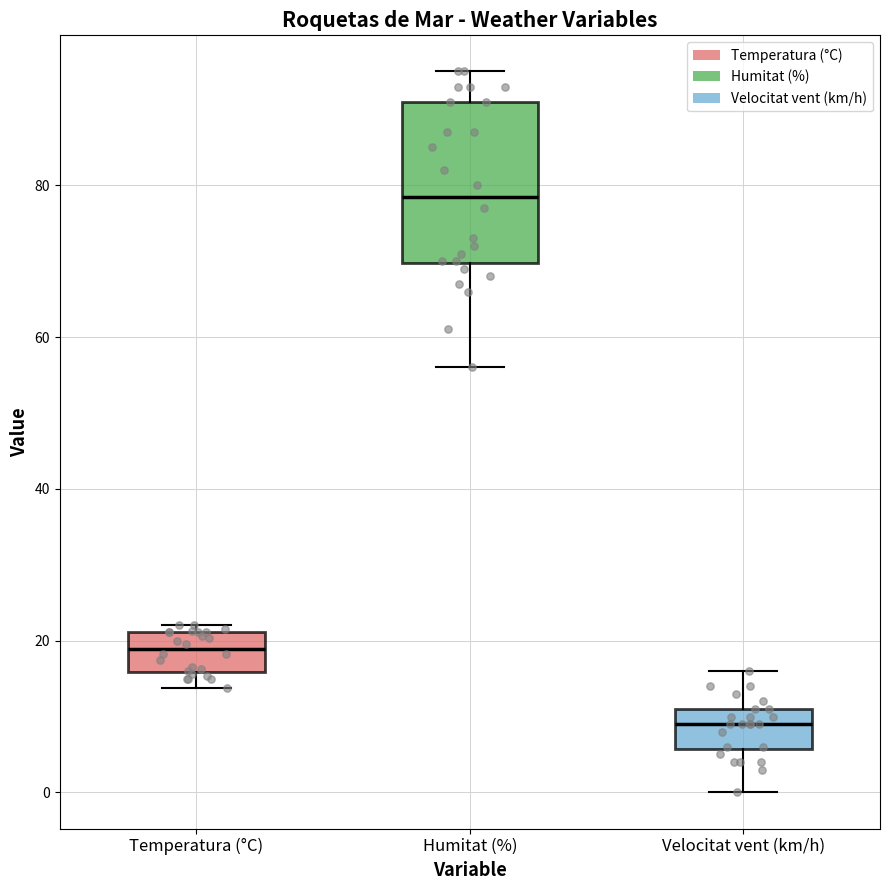

Reading left to right, transcribe this box plot: for each box, give where its median line is, the range the box spans, and where its two whiskers end, as read against the y-axis. The values are not printed on the chart, so give them approximately, as read against the axis.

Temperatura (°C): median 18, box 16 to 22, whiskers 14 to 22 (just above the box's upper edge)
Humitat (%): median 78, box 70 to 92, whiskers 56 to 96
Velocitat vent (km/h): median 10, box 6 to 12, whiskers 0 to 16